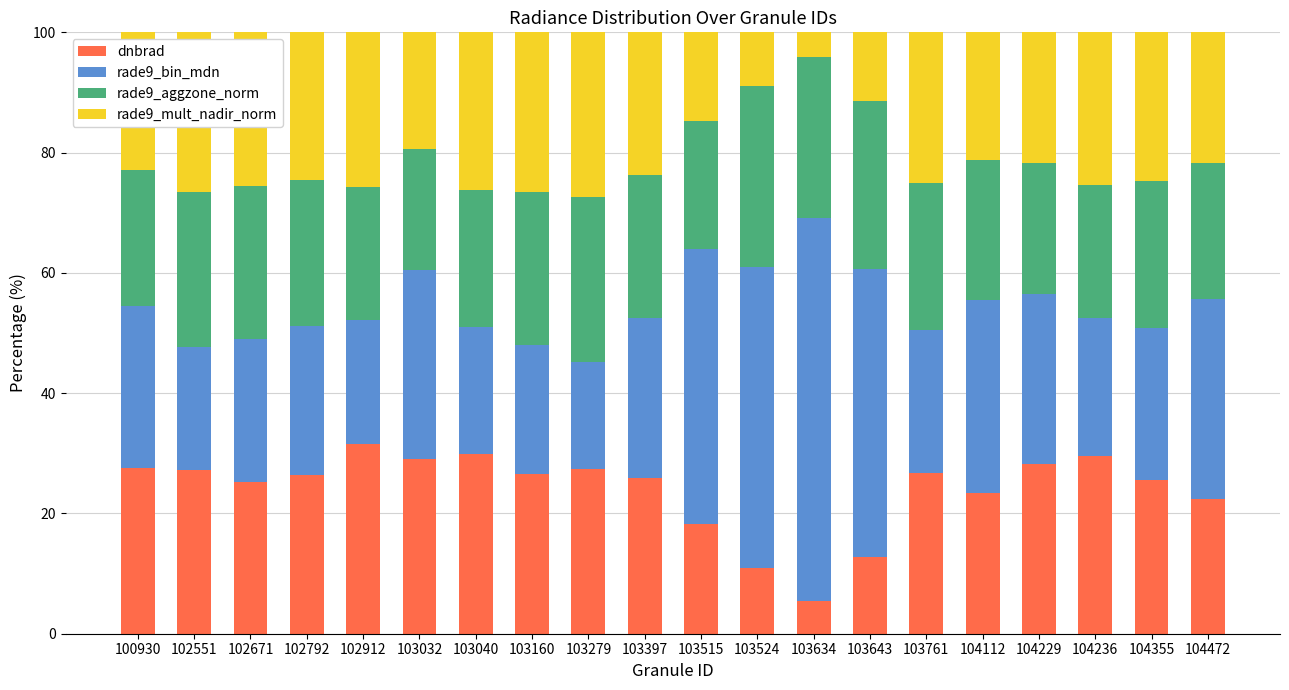

Does the chart contain stacked bars?

Yes